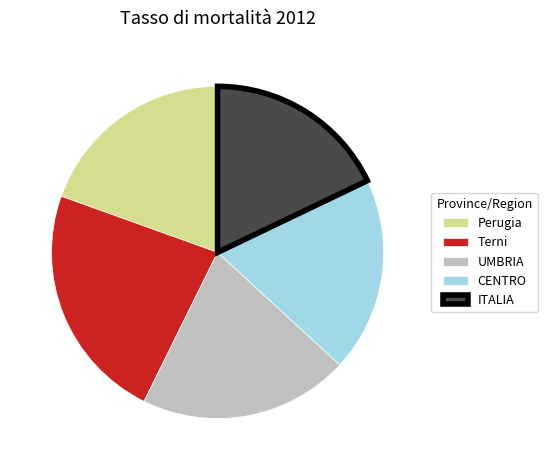

Which category has the smallest portion of the pie?

ITALIA